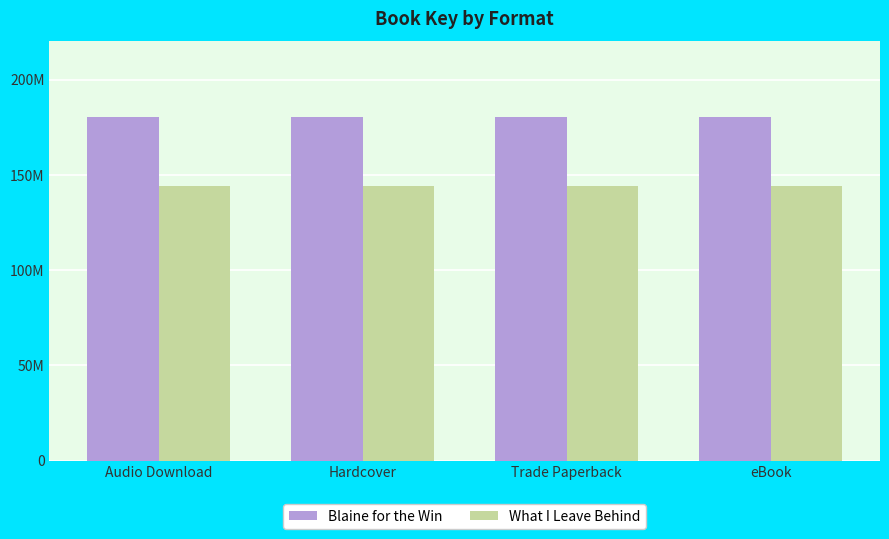

Is the value of Blaine for the Win at eBook greater than the value of What I Leave Behind at Hardcover?

Yes